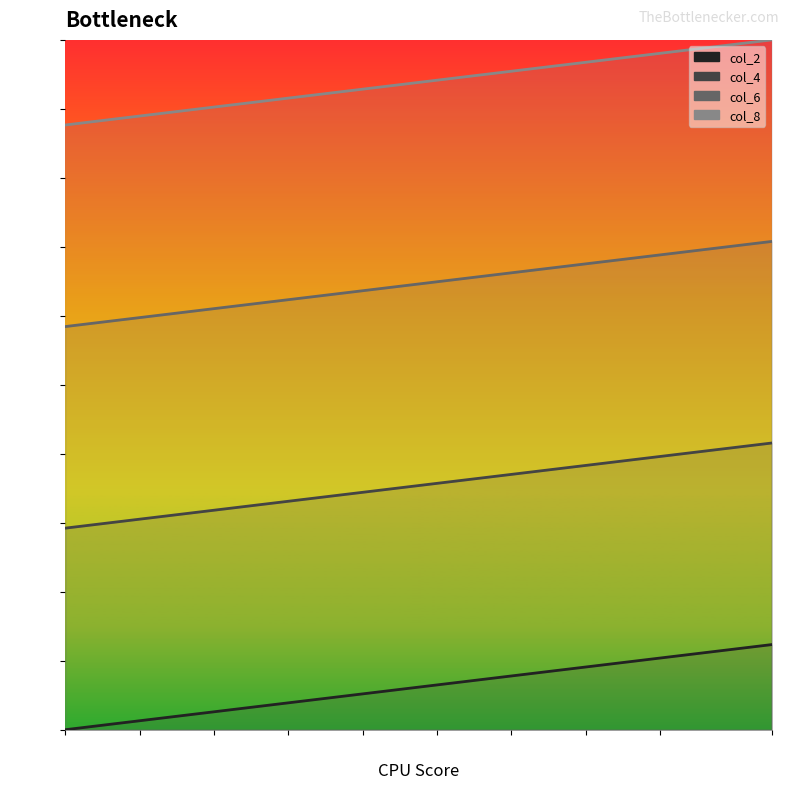

At which label does col_2 line first exceed 6?

11